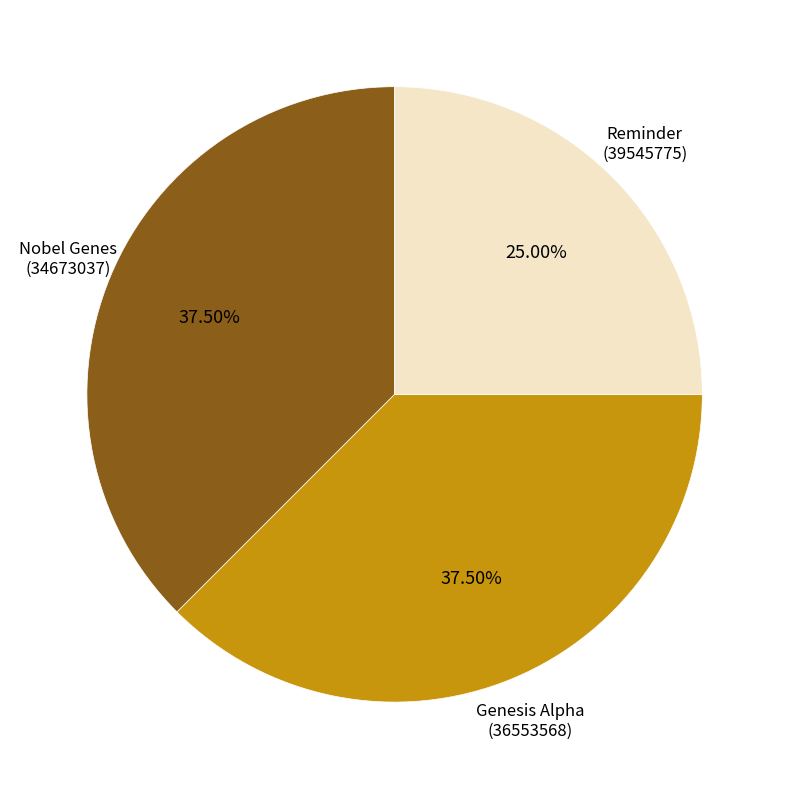

Does any single category account for the majority?

No